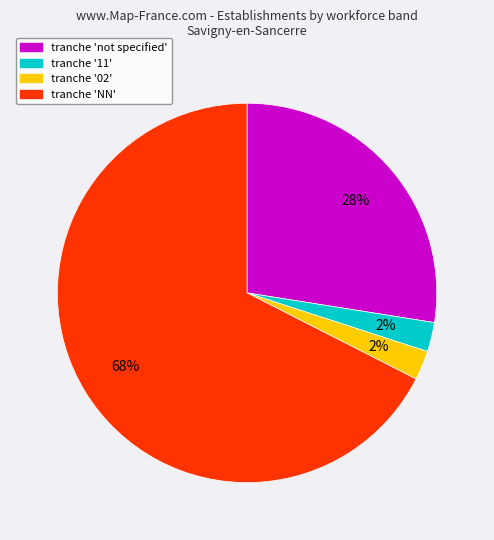

To the nearest percent, what is the average slice percentage?

25%